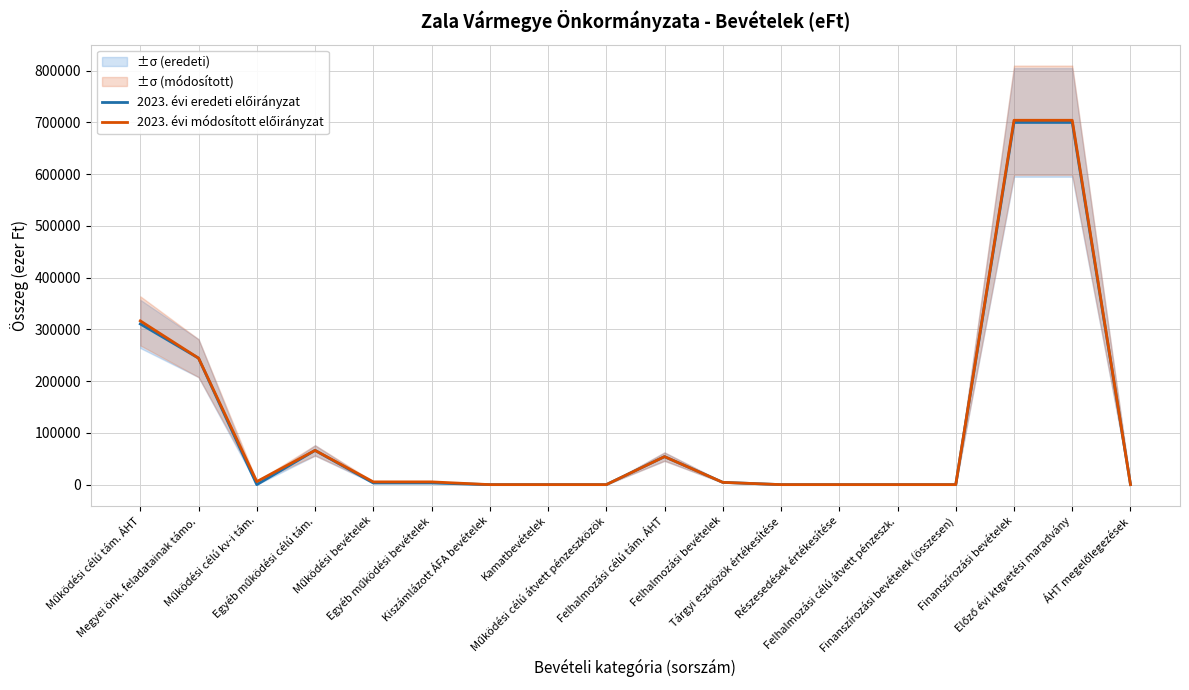

What is the highest value of the 2023. évi módosított előirányzat series?

704167